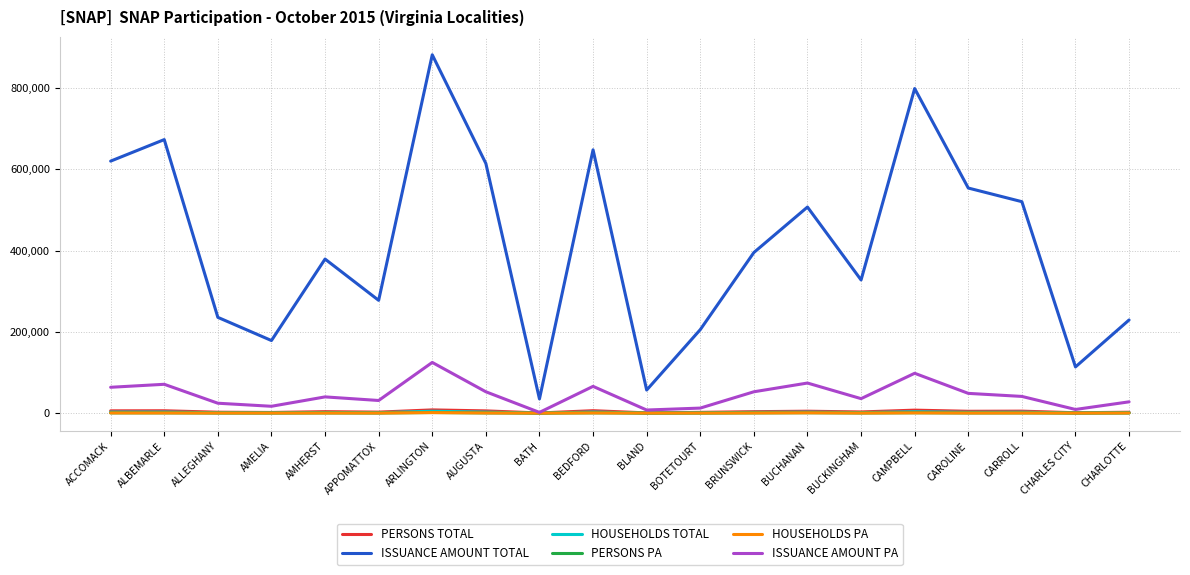

Is the value of HOUSEHOLDS PA at BLAND greater than the value of ISSUANCE AMOUNT PA at BEDFORD?

No